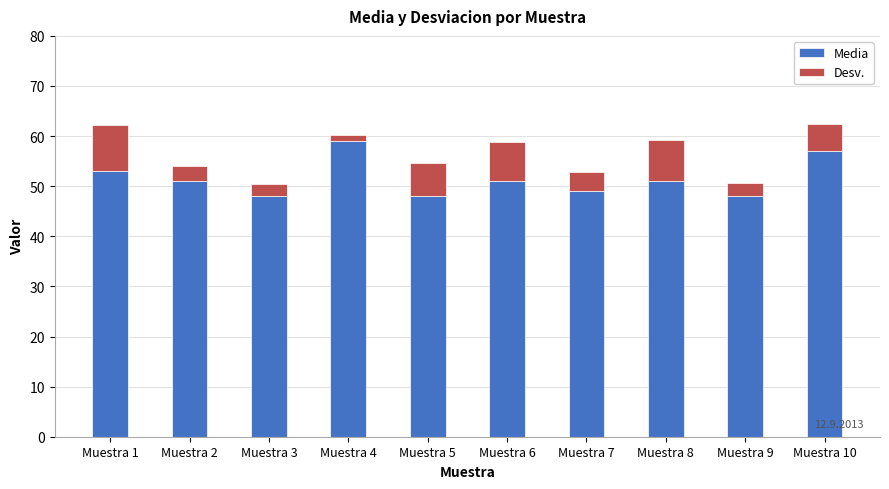

Reading left to right, transcribe the values for Media.

53.0	51.0	48.0	59.0	48.0	51.0	49.0	51.0	48.0	57.0